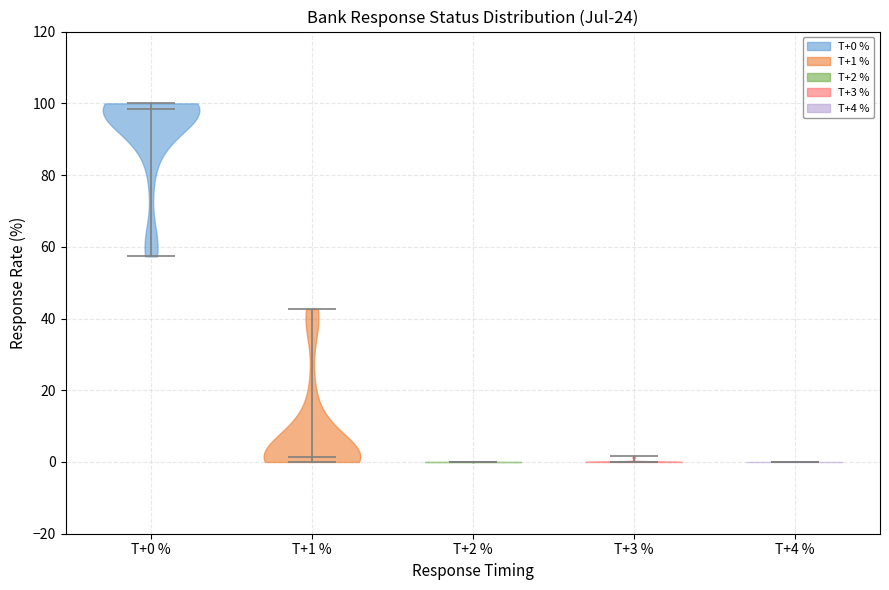

Reading left to right, read every violin against the y-axis: where its median line is, and the lowest and highest points it reaches. The values are not printed on the chart, so give them approximately, as read against the axis.

T+0 %: median line 98, lowest point 58, highest point 100
T+1 %: median line 2, lowest point 0, highest point 42
T+2 %: median line 0, lowest point 0, highest point 0
T+3 %: median line 0, lowest point 0, highest point 2
T+4 %: median line 0, lowest point 0, highest point 0